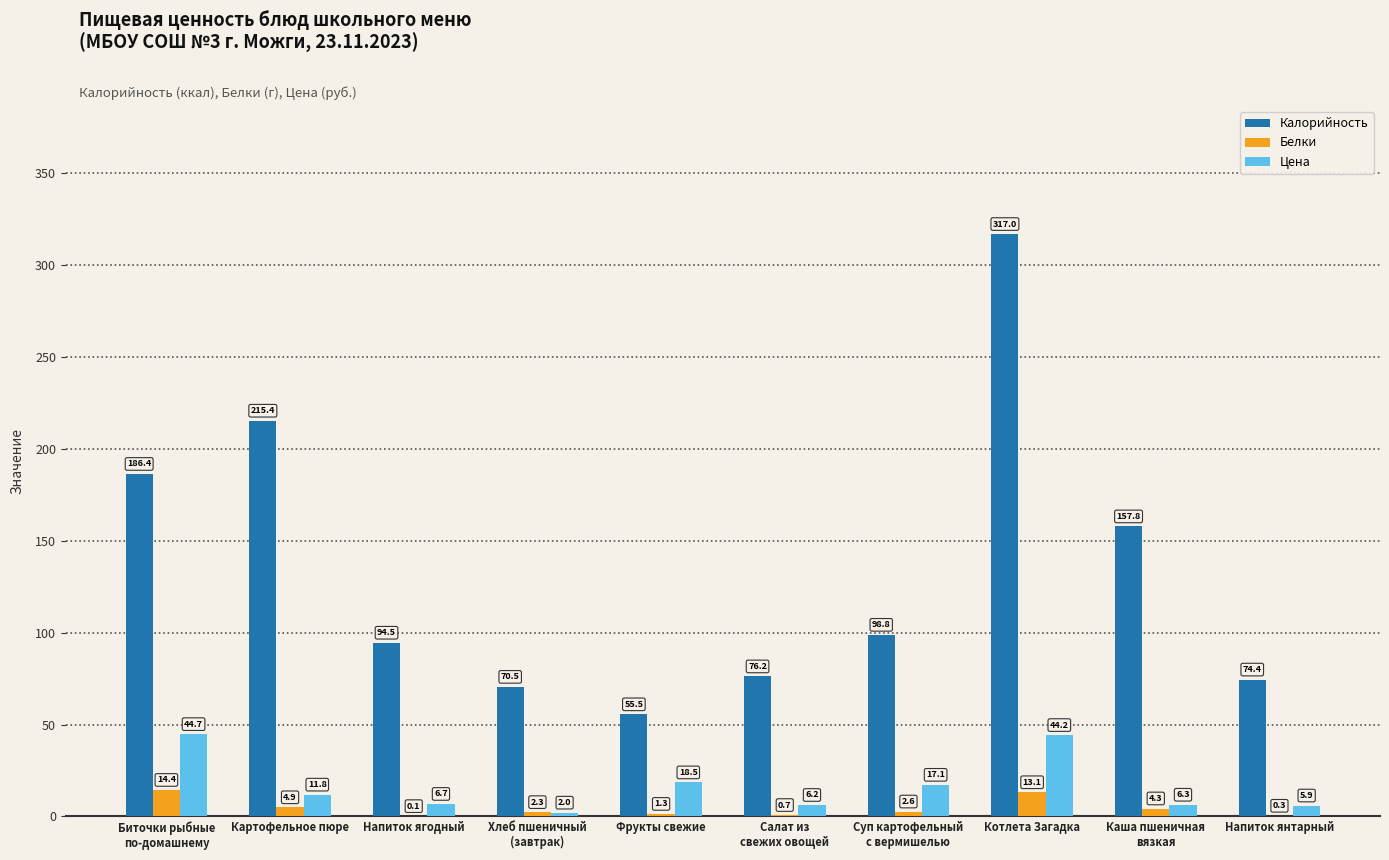

What is the sum of all Калорийность values?

1346.5